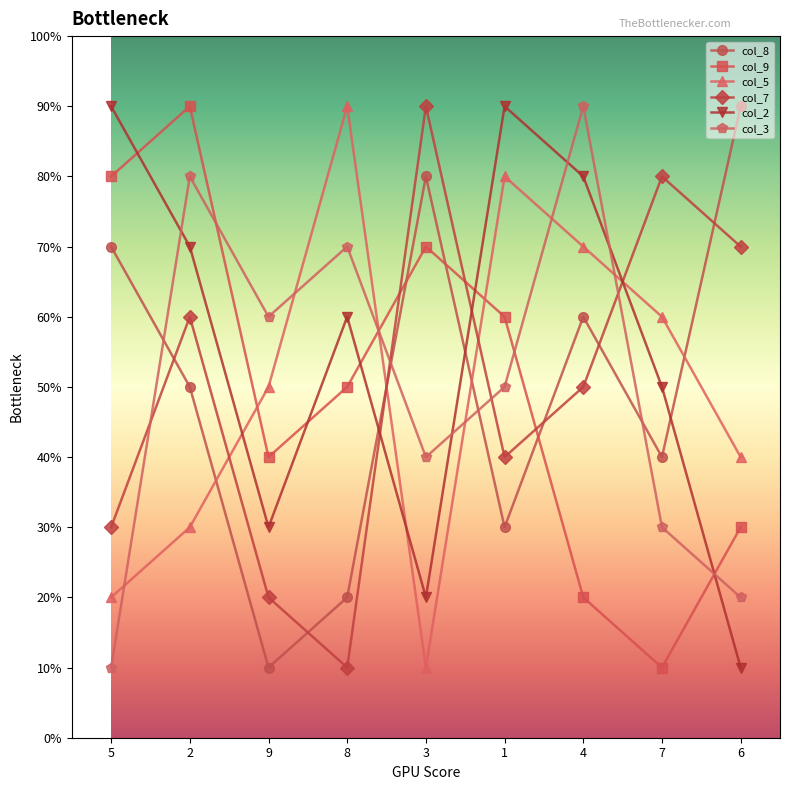

What is the label of the 6th point from the left?

1